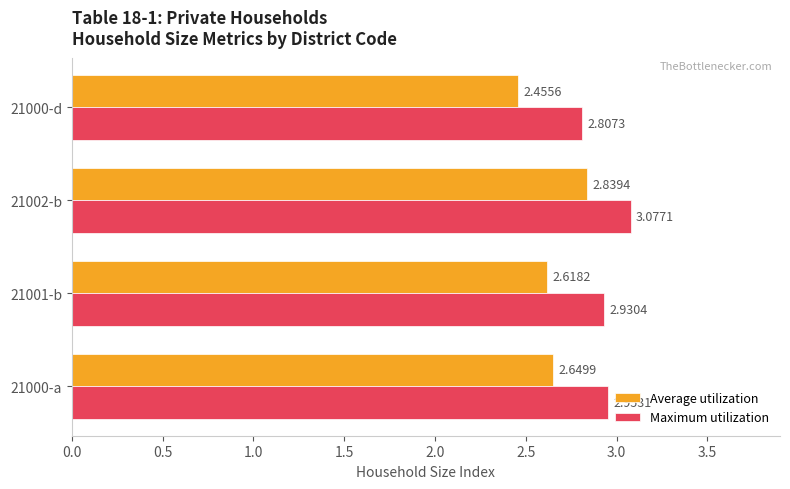

Count the number of data series in this chart.

2